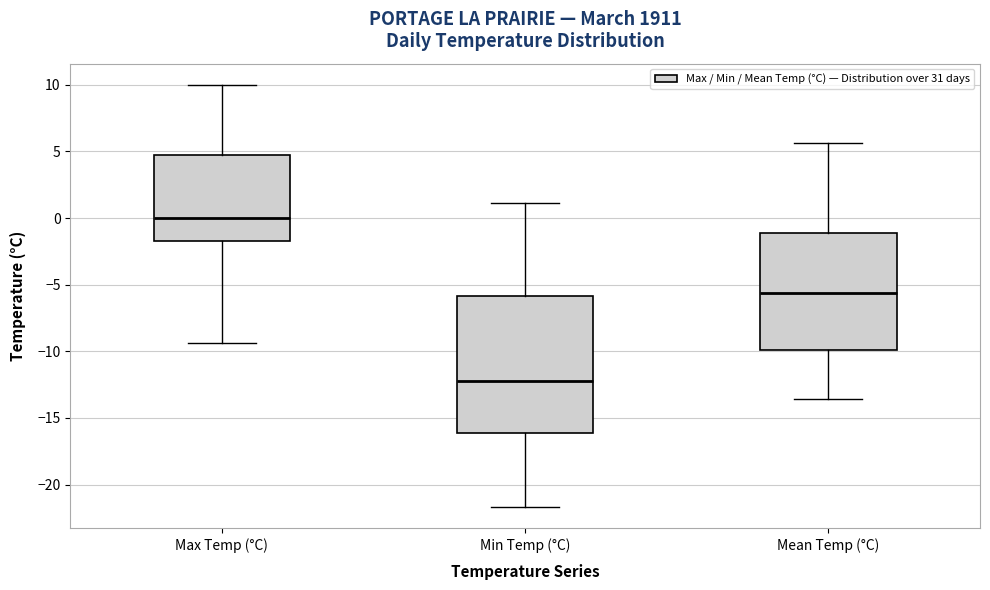

Which box has the highest median line?

Max Temp (°C)